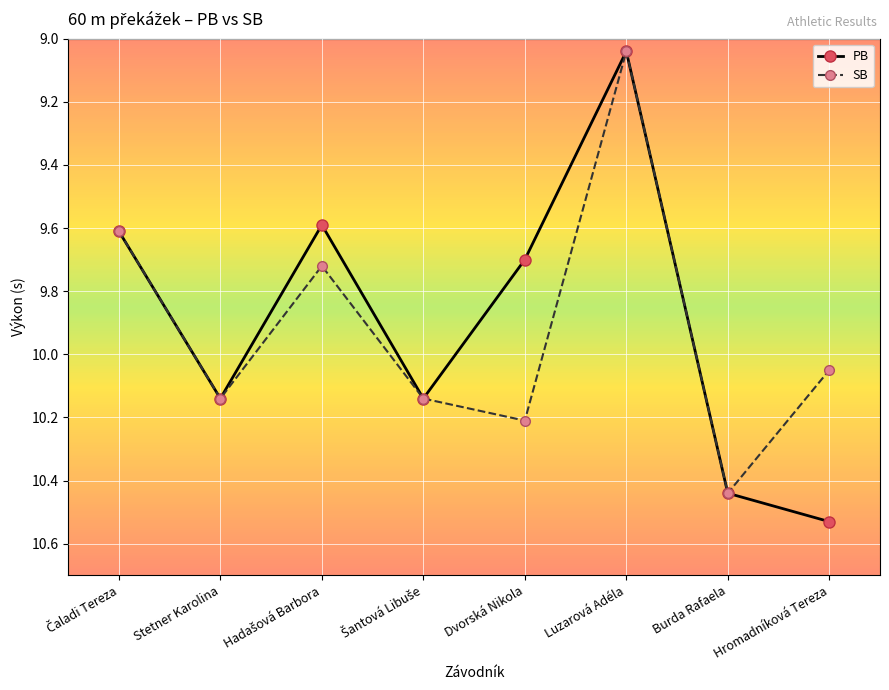

In SB, how many points are higher than both neighbors (excluding endpoints)?

3